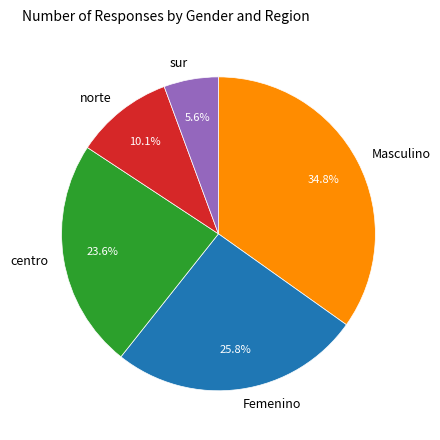

Which category has the smallest portion of the pie?

sur